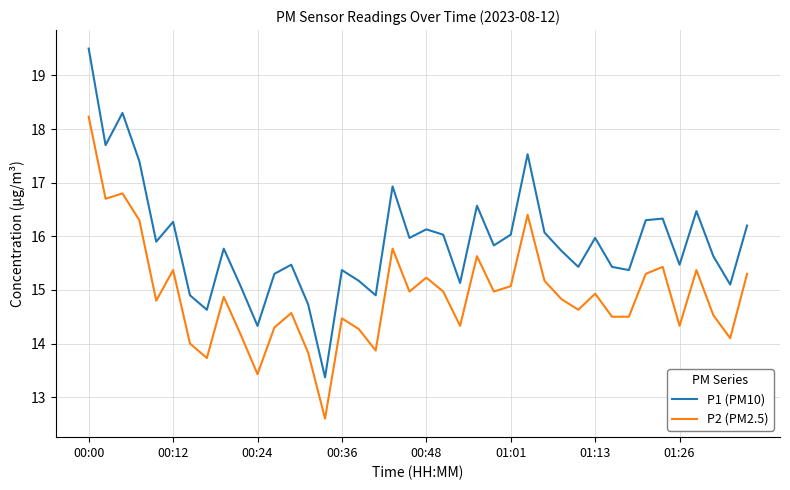

In P2 (PM2.5), how many points are higher than both neighbors (excluding endpoints)?

12